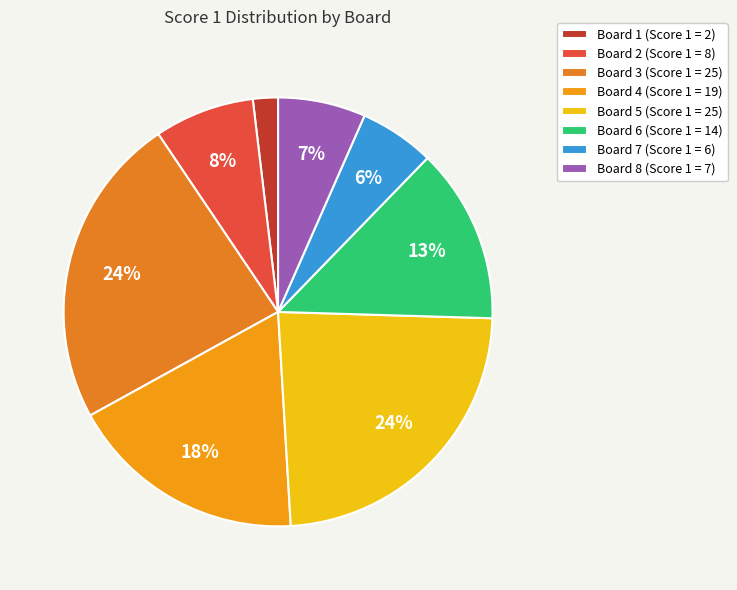

What is the change in value from Board 2 to Board 5?

+17